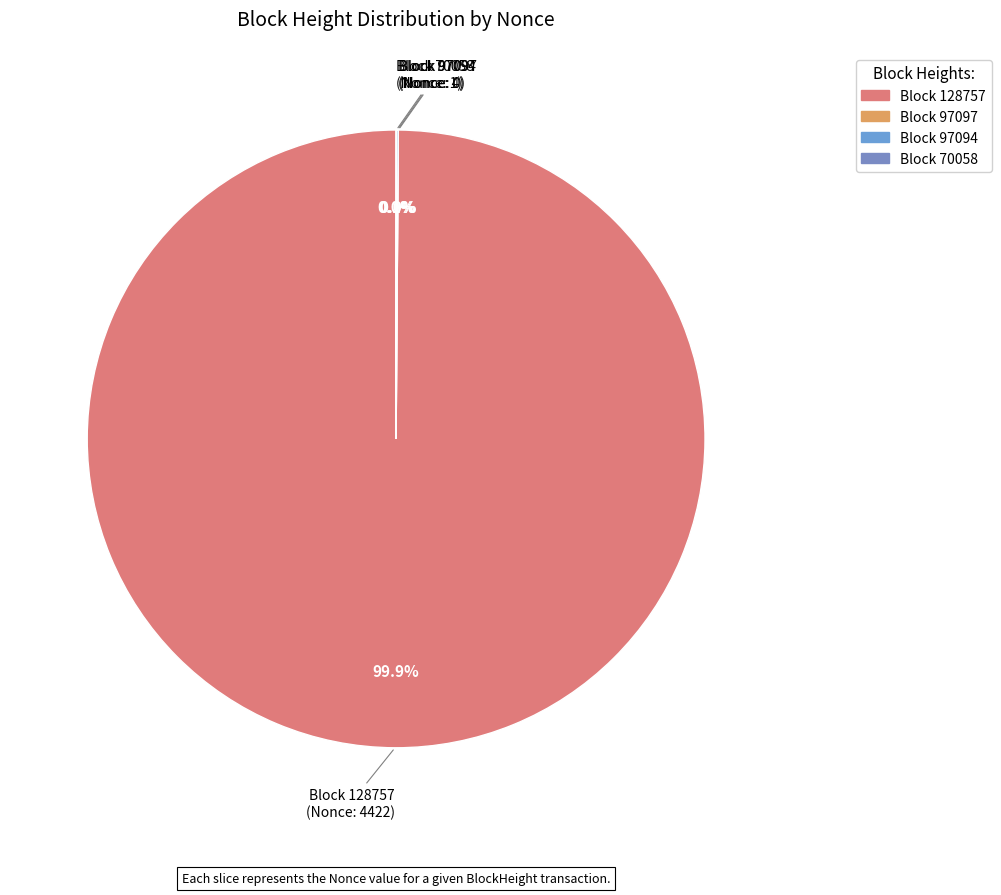

What is the change in value from 97094 to 70058?

-3